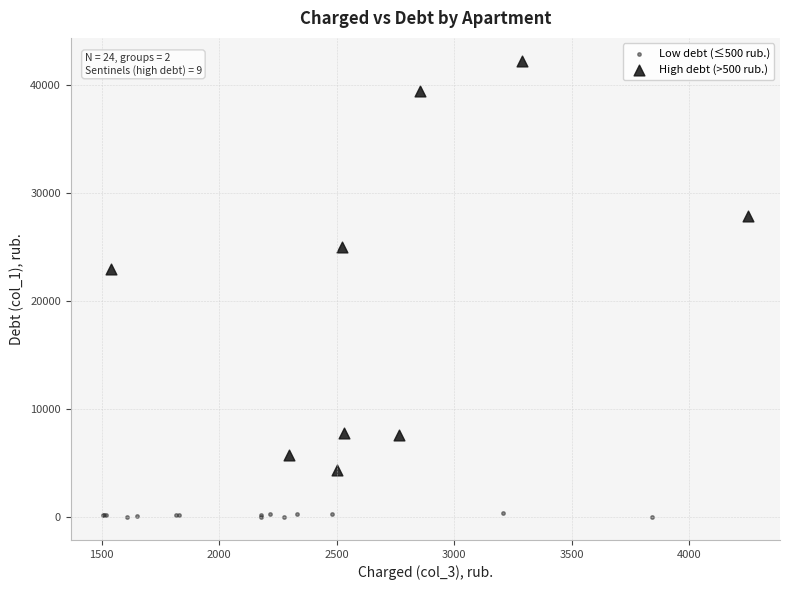

What are all the series names shown in the legend?

Low debt (≤500 rub.), High debt (>500 rub.)